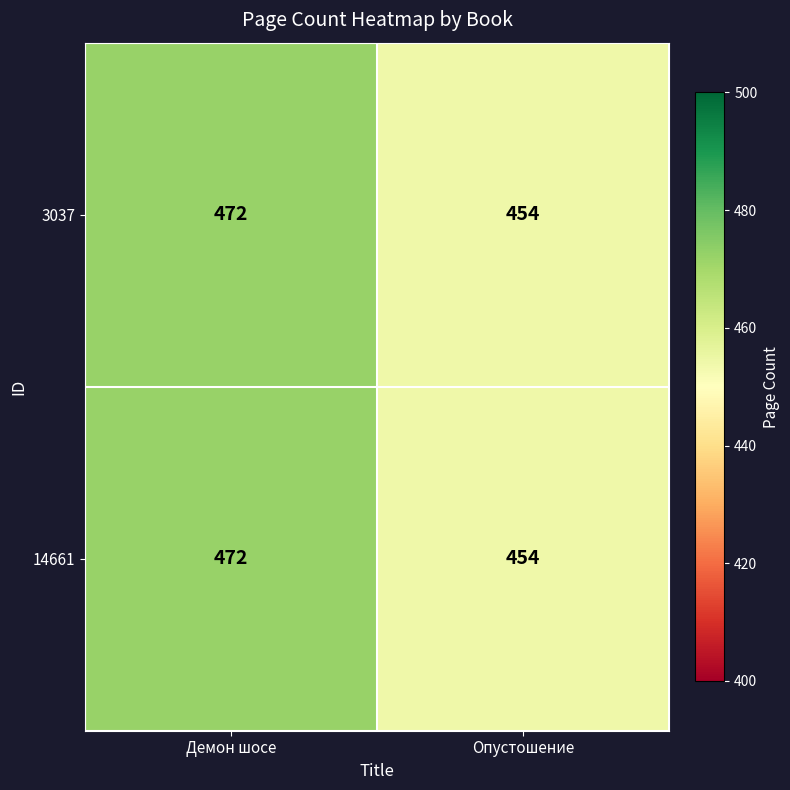

Read the 14661 value at Демон шосе.

472